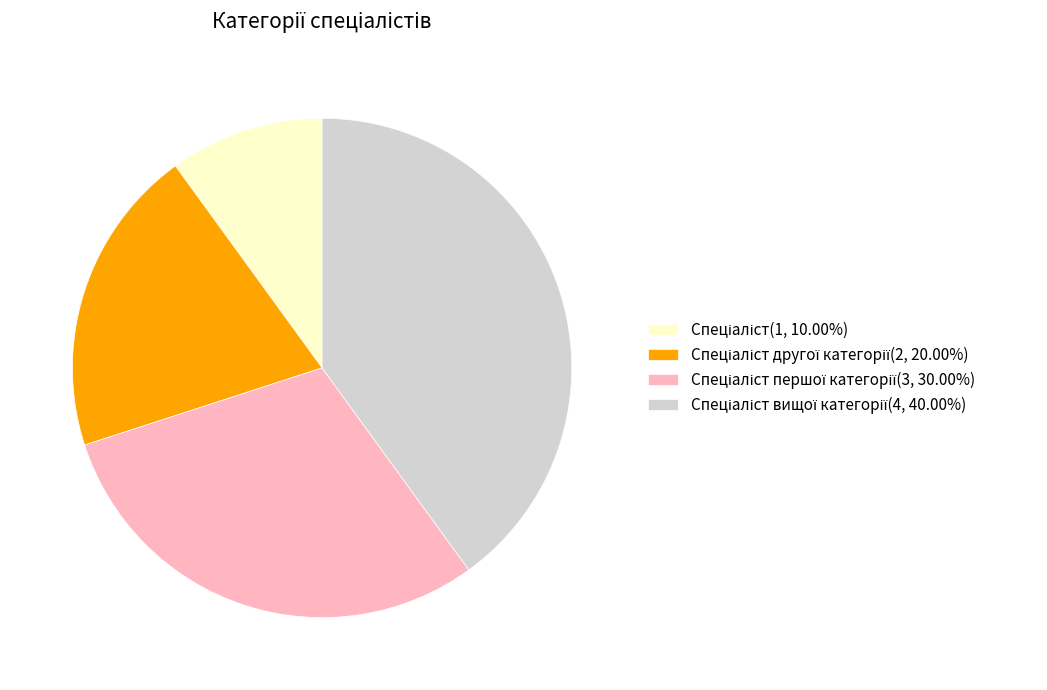

How many slices are in this pie chart?

4